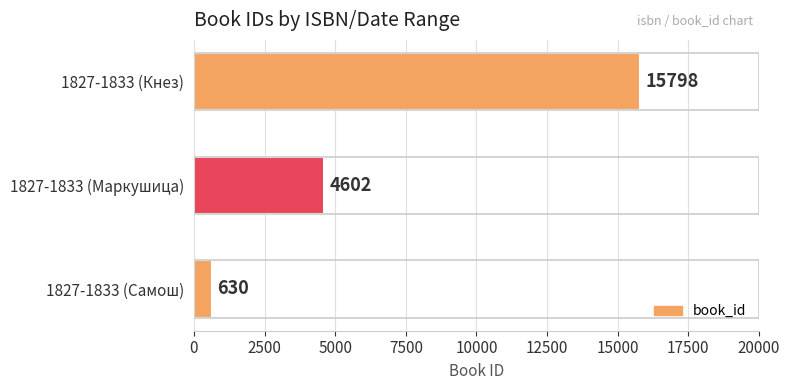

Reading bottom to top, what are all the values shown in this chart?

630	4602	15798